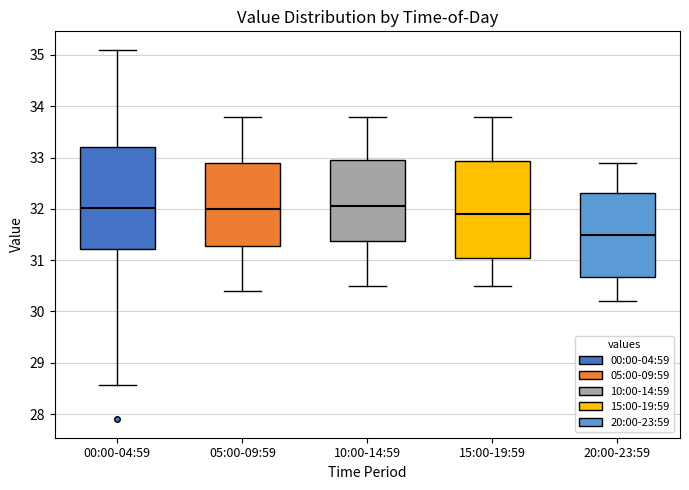

Reading left to right, transcribe this box plot: for each box, give where its median line is, the range the box spans, and where its two whiskers end, as read against the y-axis. The values are not printed on the chart, so give them approximately, as read against the axis.

00:00-04:59: median 32.0, box 31.2 to 33.2, whiskers 28.6 to 35.1
05:00-09:59: median 32.0, box 31.3 to 32.9, whiskers 30.4 to 33.8
10:00-14:59: median 32.1, box 31.4 to 33.0, whiskers 30.5 to 33.8
15:00-19:59: median 31.9, box 31.1 to 32.9, whiskers 30.5 to 33.8
20:00-23:59: median 31.5, box 30.7 to 32.3, whiskers 30.2 to 32.9